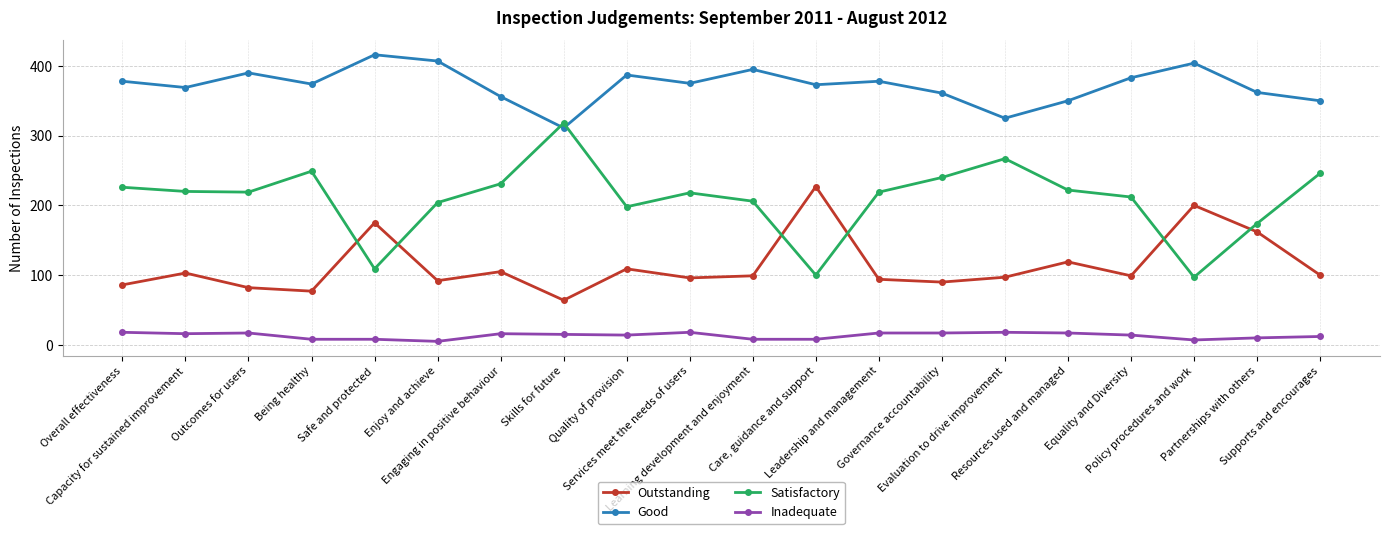

True or false: Outstanding has more than 0 interior local peaks.

True